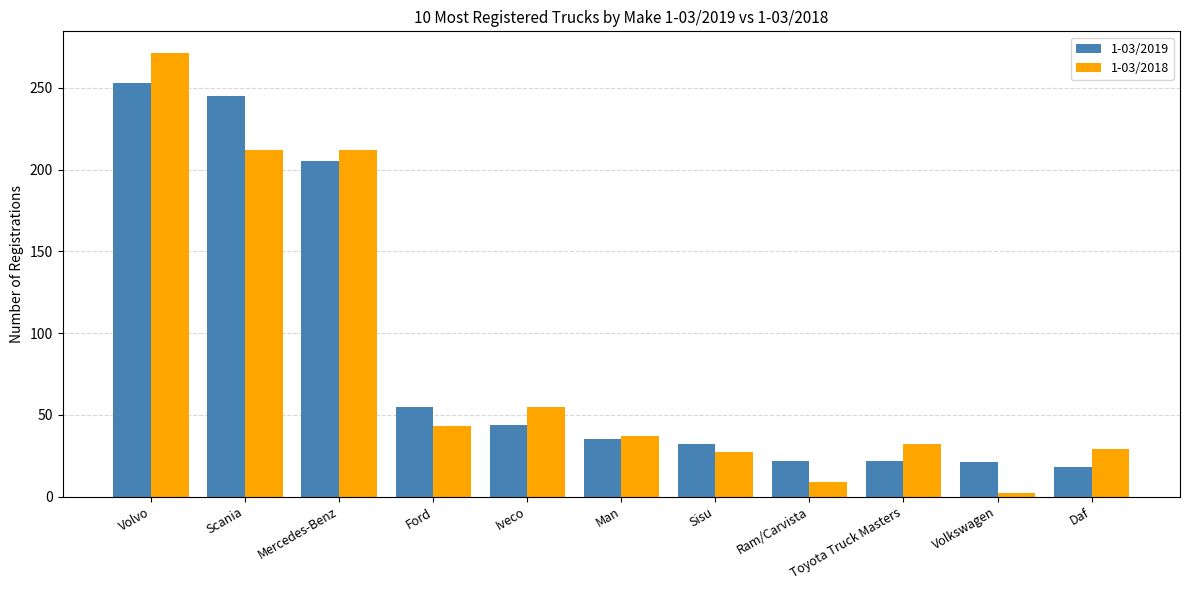

Where is 1-03/2019 nearest to the value 135?

Mercedes-Benz